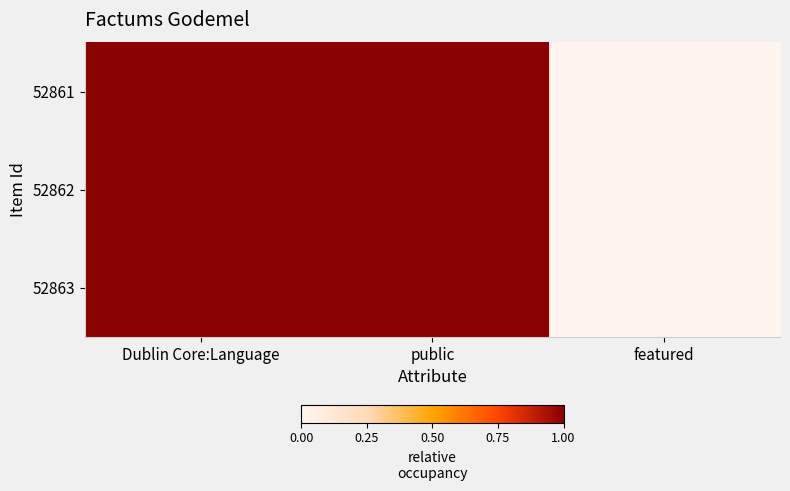

Which has a higher value, public or Dublin Core:Language?

public